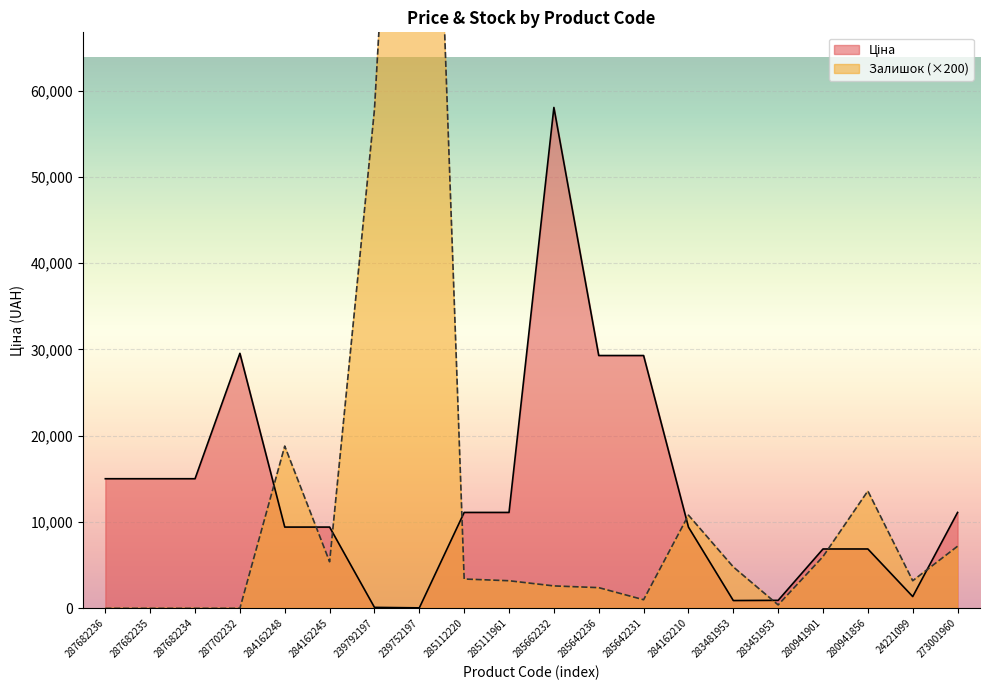

Between 287702232 and 273001960, which is larger?

287702232